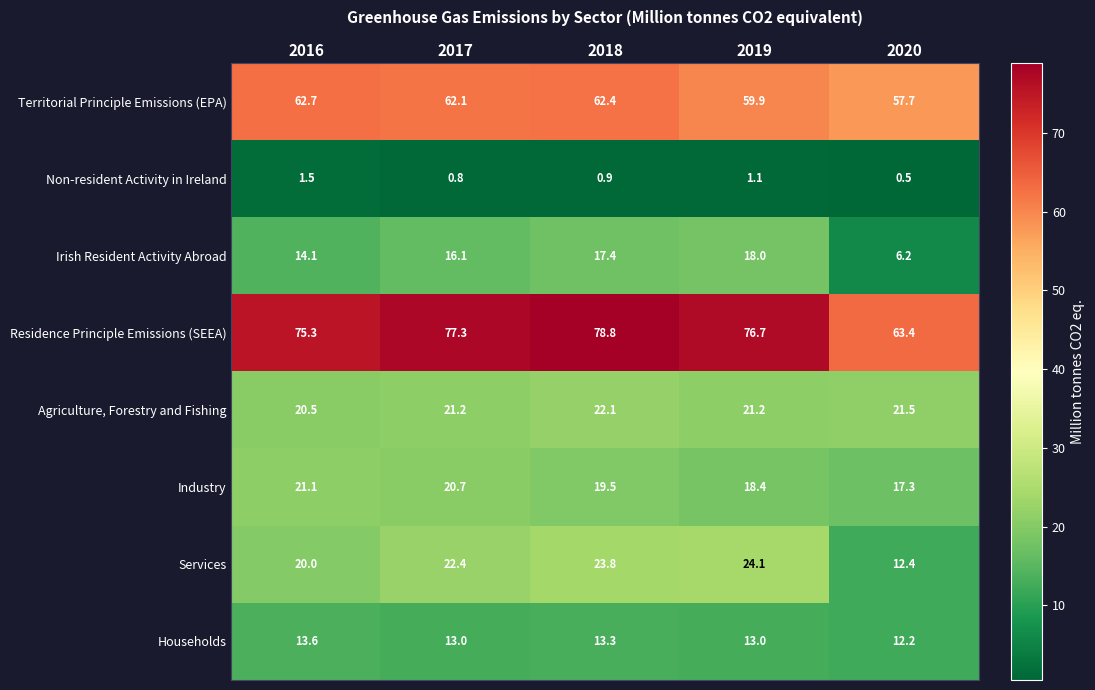

At which label does Non-resident Activity in Ireland reach its minimum?

2020